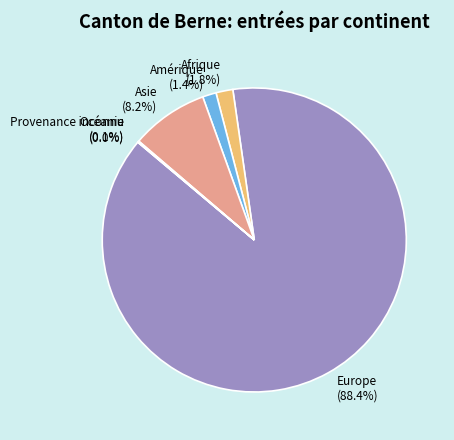

Is it true that Amérique is 11% of the pie?

False